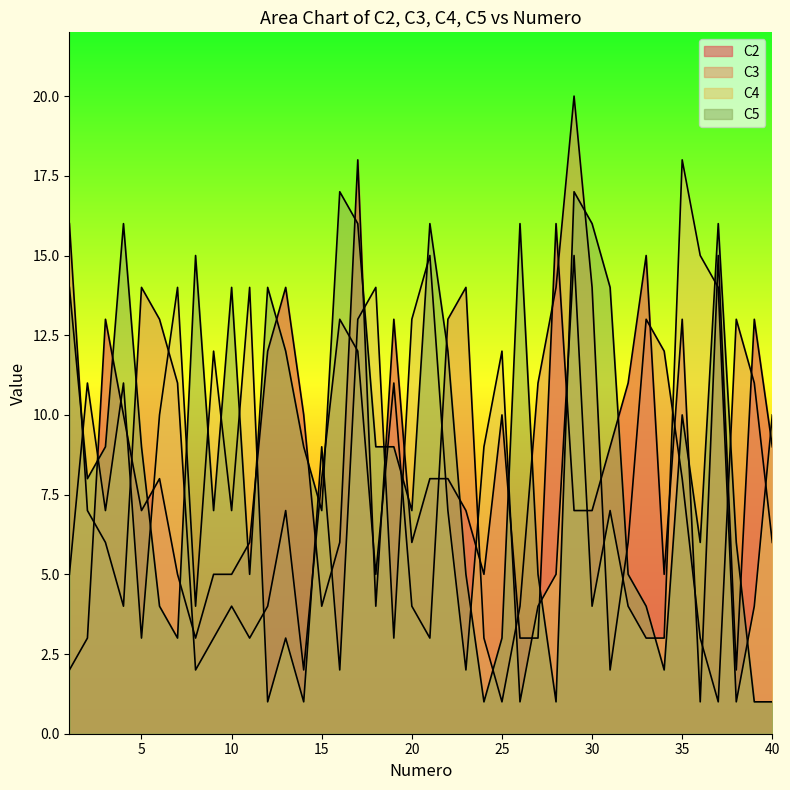

How many lines are shown in the chart?

4